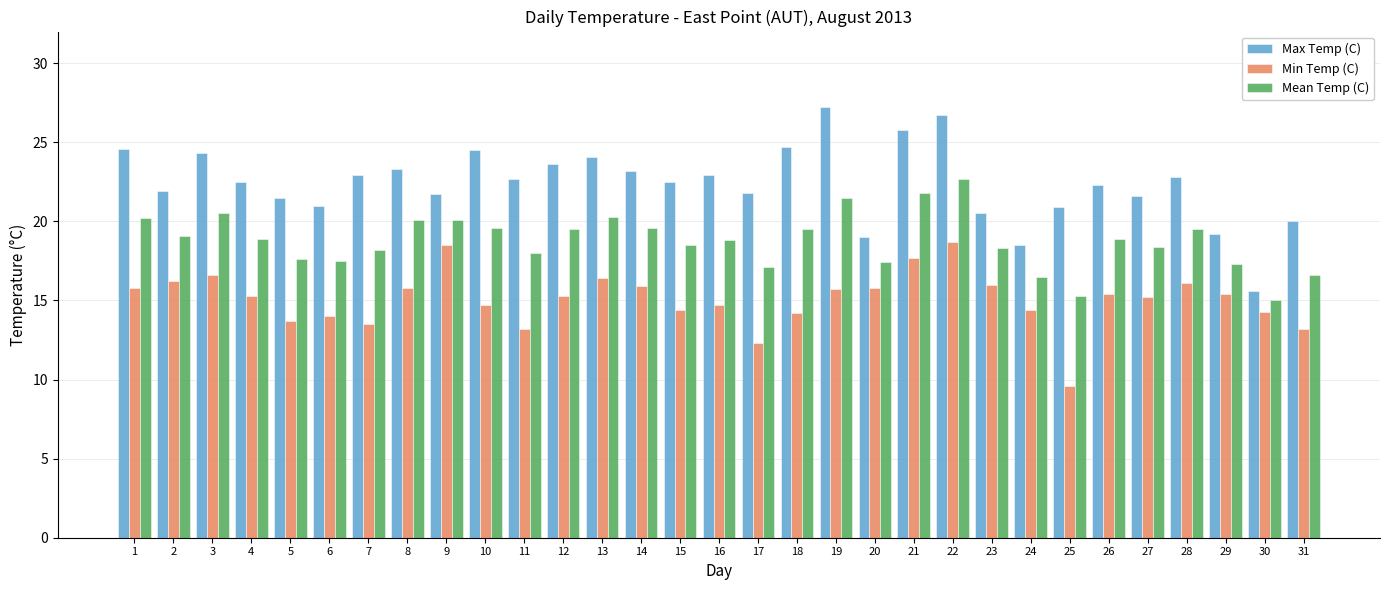

True or false: Max Temp (C) has a value of 23.6 at 12.

True